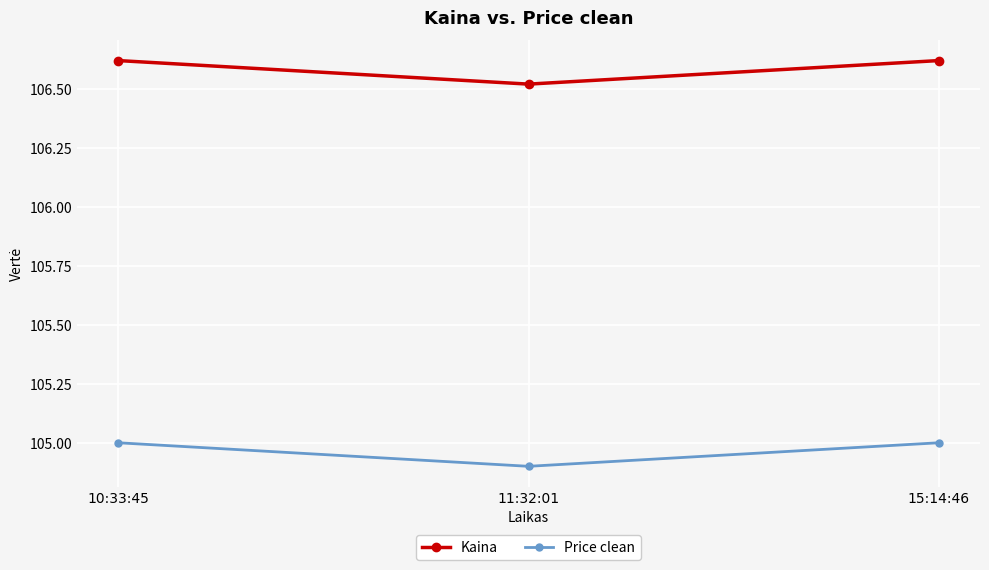

True or false: Price clean has a value of 182.6 at 11:32:01.

False